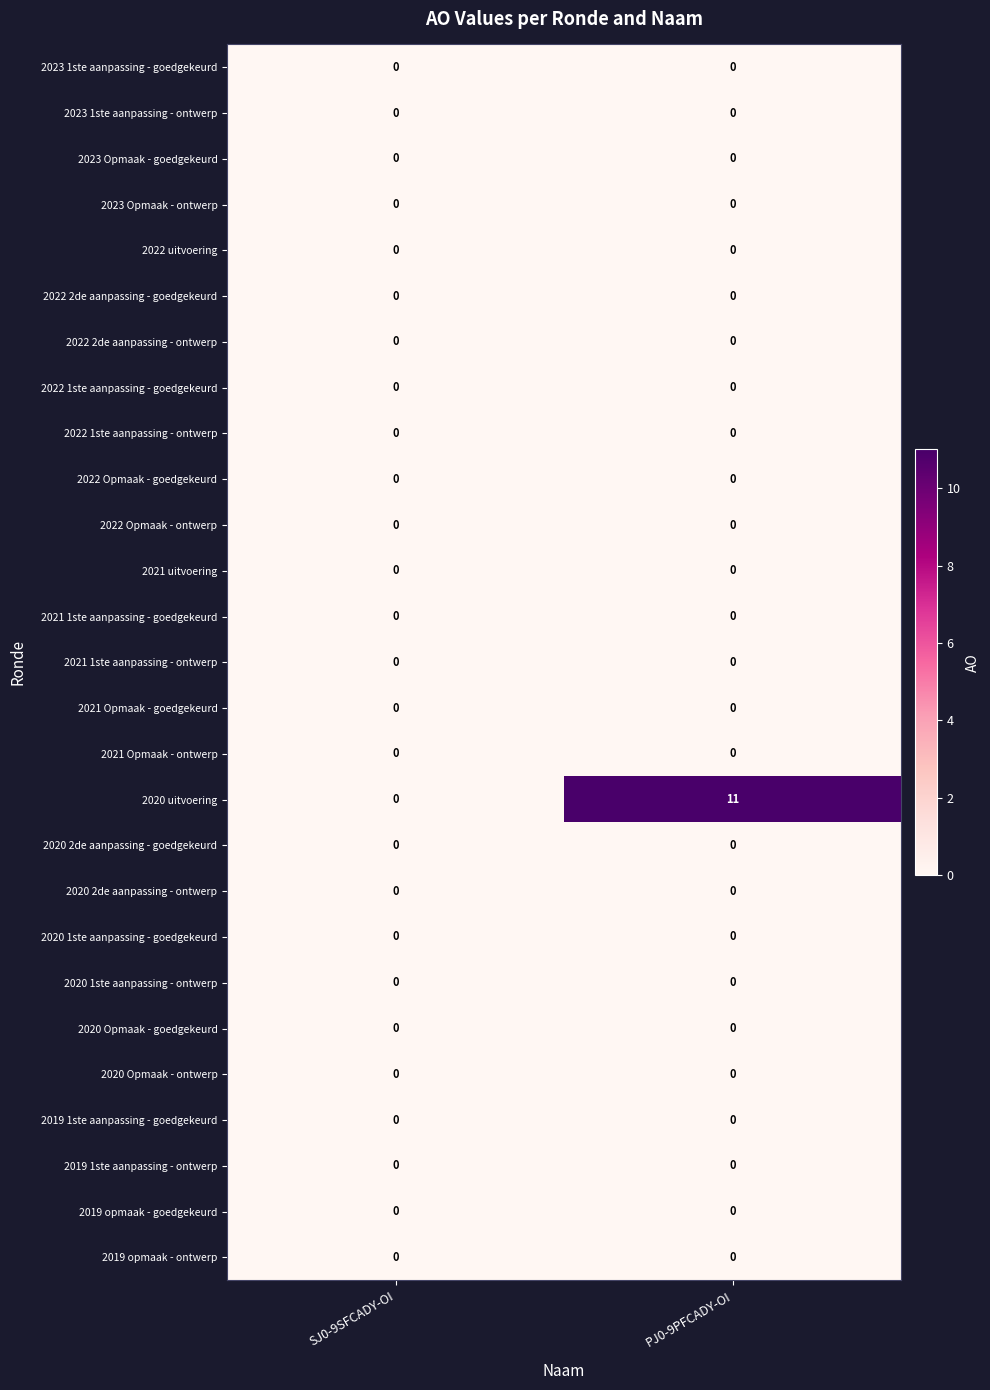

Which series changed the most between SJ0-9SFCADY-OI and PJ0-9PFCADY-OI?

2020 uitvoering